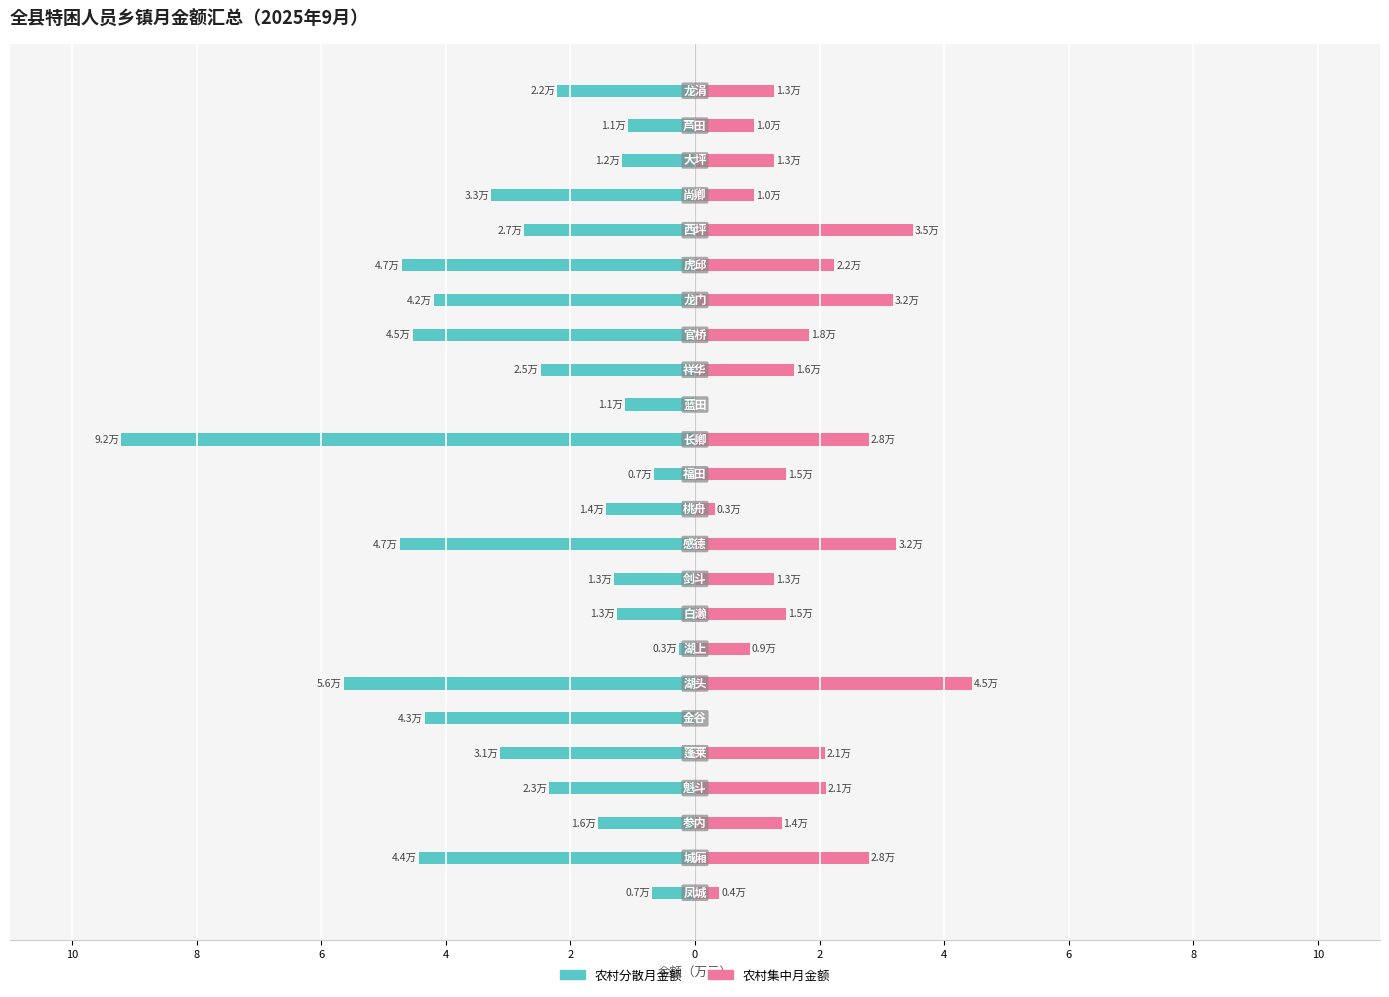

Reading right to left, extract all data points from this chart.

农村分散月金额: -22168	-10738	-11736	-32726	-27384	-47070	-41980	-45300	-24776	-11250	-92098	-6520	-14344	-47376	-13040	-12554	-2608	-56378	-43364	-31296	-23472	-15648	-44336	-6826
农村集中月金额: 12728	9546	12728	9546	35002	22388	31820	18325	15910	0	27871	14683	3182	32355	12728	14683	8779	44548	0	20854	21047	13916	27871	3910